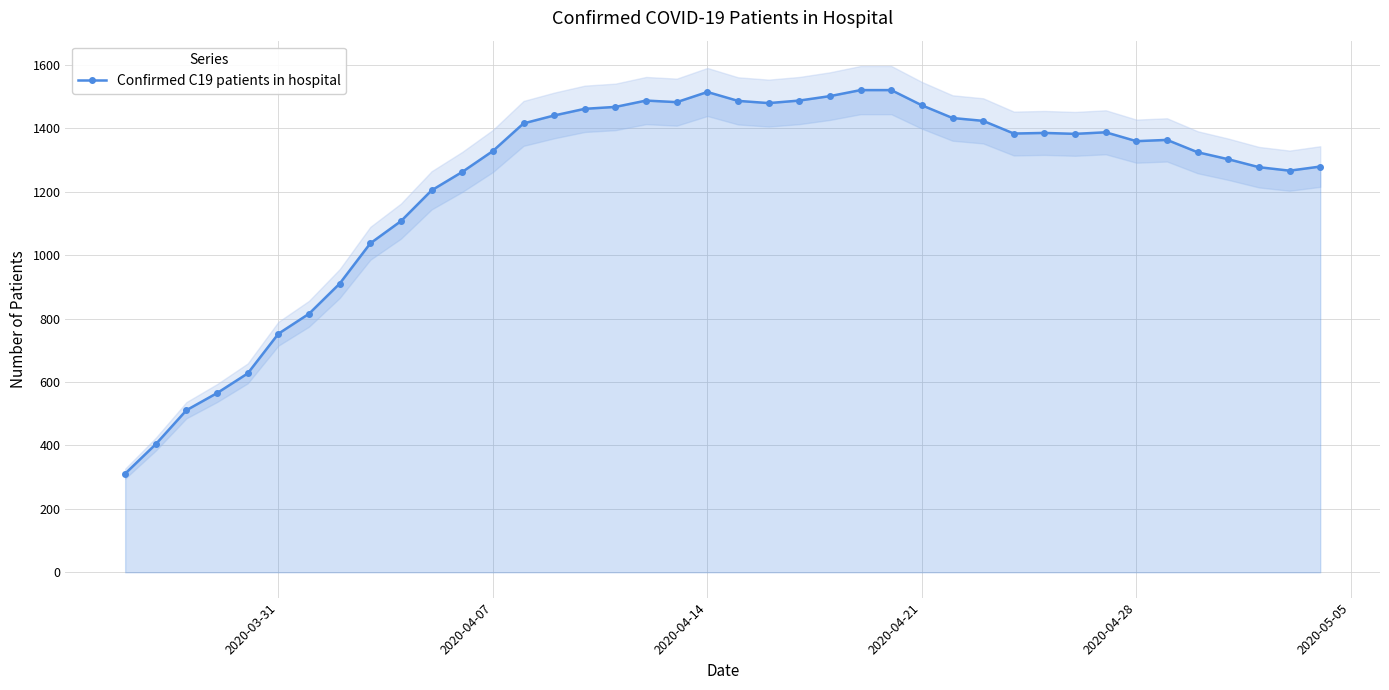

How many data points in Confirmed C19 patients in hospital are less than 1382?

20